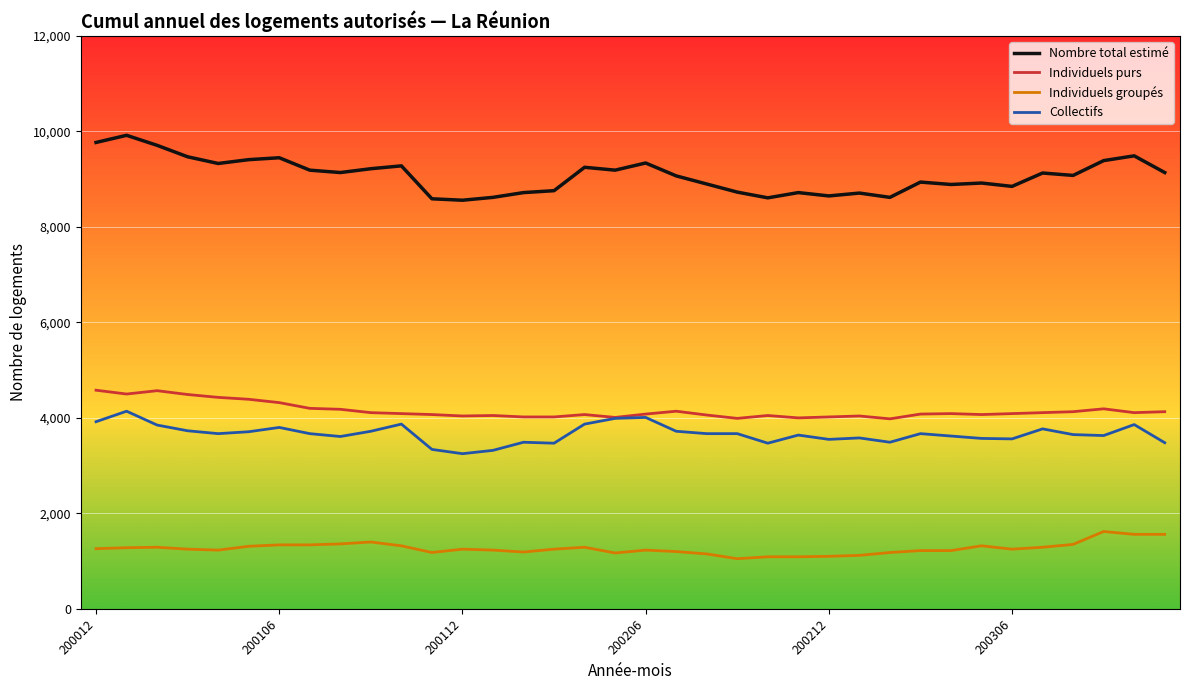

How many series are shown in this chart?

4